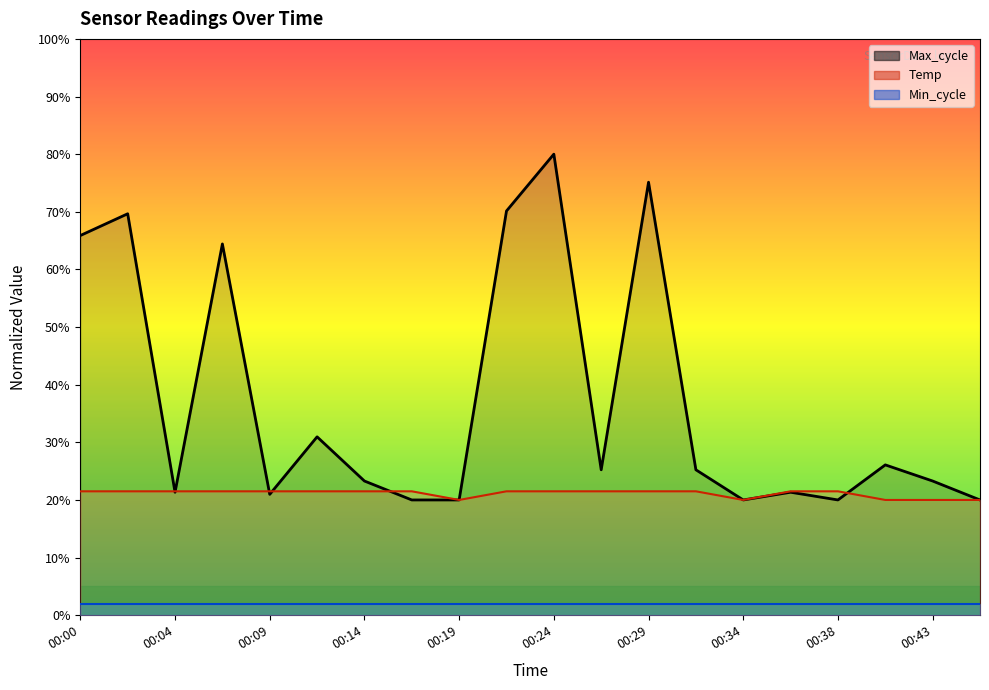

True or false: Min_cycle has more than 1 points higher than both neighbors.

False